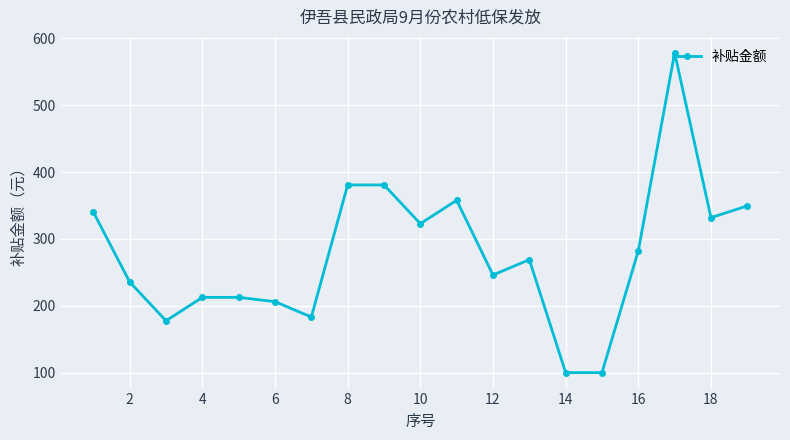

Does the chart display data point markers on the line(s)?

Yes